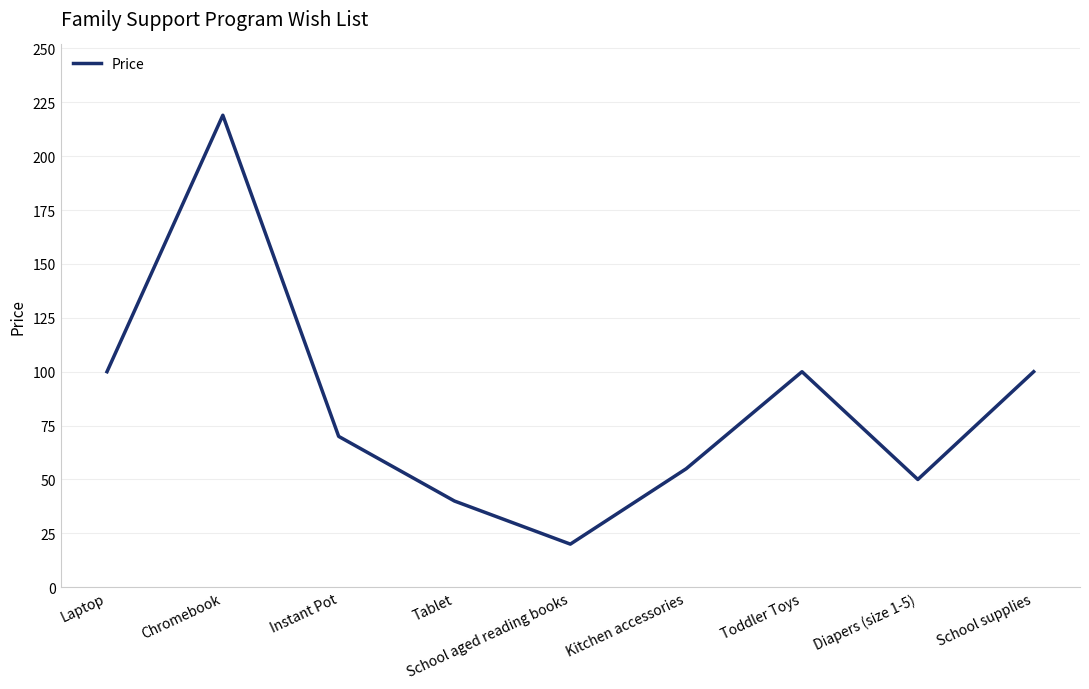

Reading left to right, what are all the values shown in this chart?

100.0	219.0	70.0	40.0	20.0	55.0	100.0	50.0	100.0